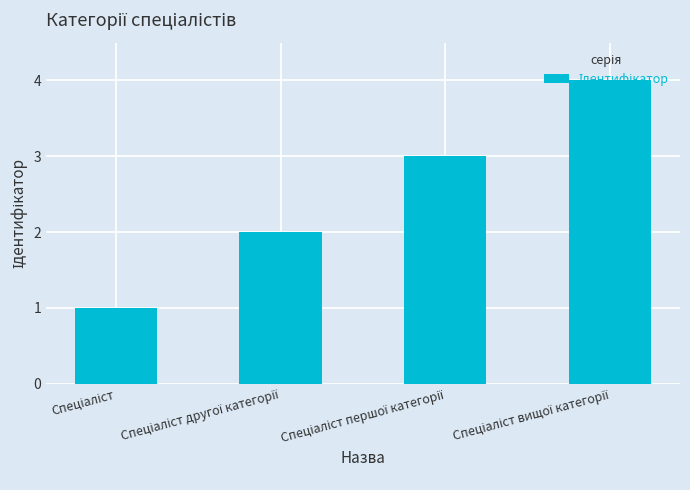

What is the value of the 1st bar from the left?

1